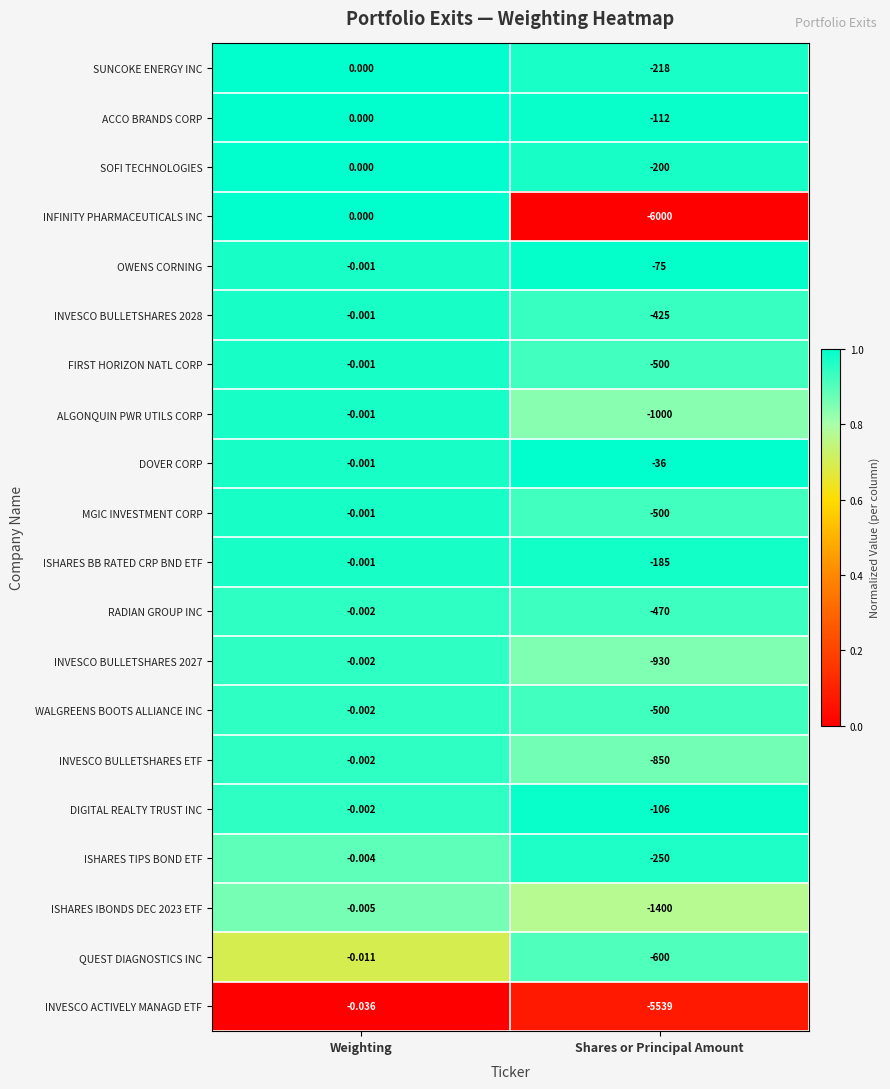

At which label is OWENS CORNING closest to -37?

Weighting